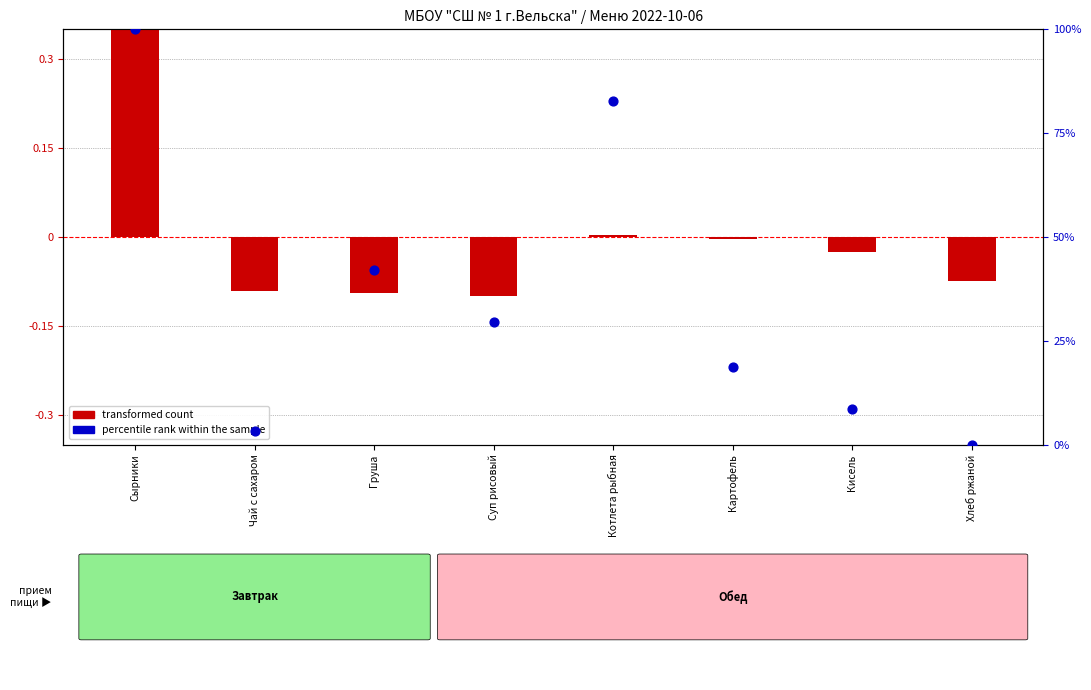

Which series has the widest spread of Y values?

percentile rank within the sample